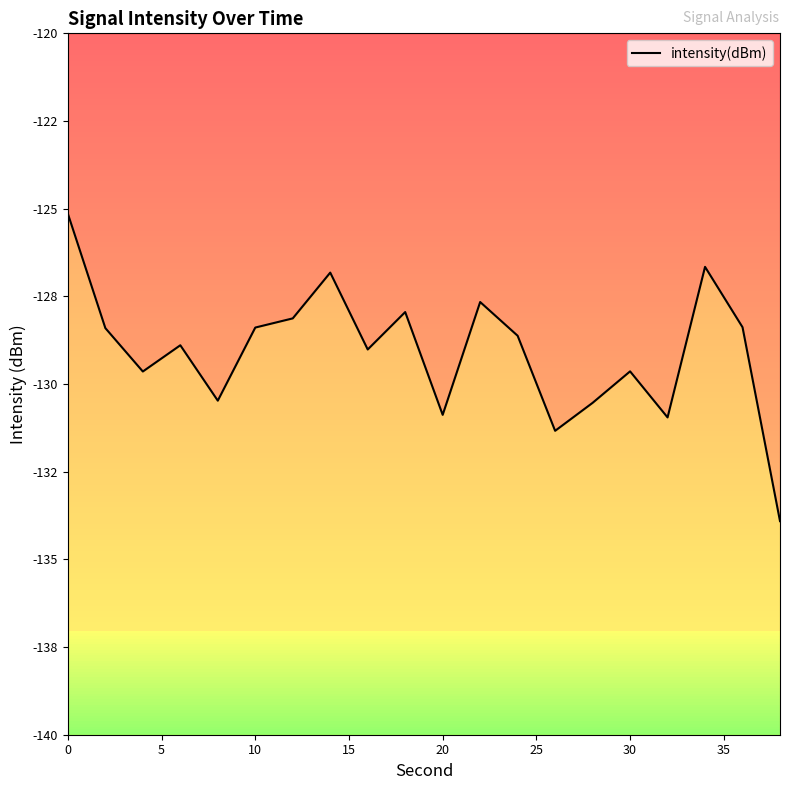

What is the value of the 10th point from the left?

-127.9